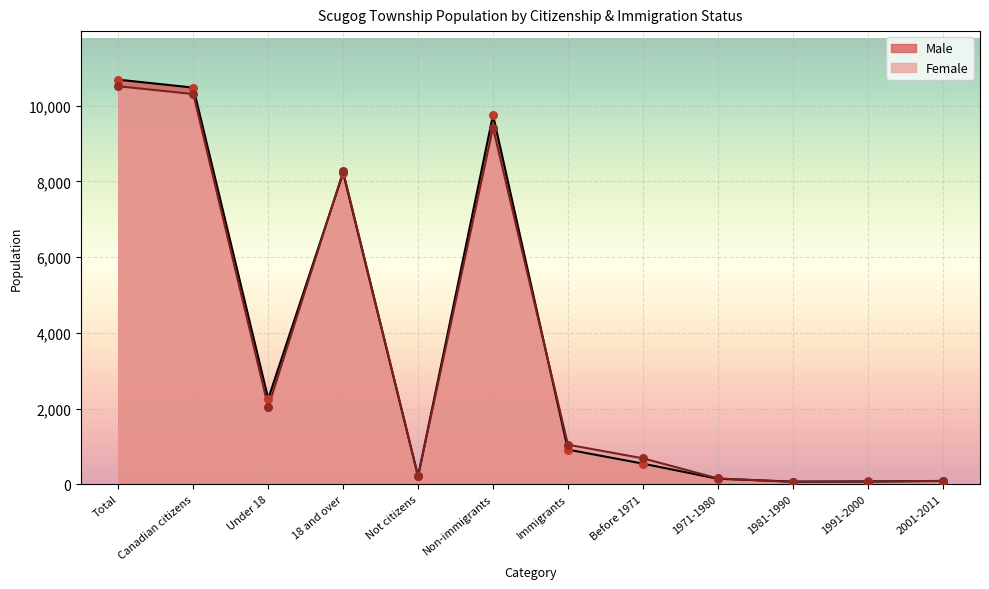

At how many categories does at least one series exceed 192?

8